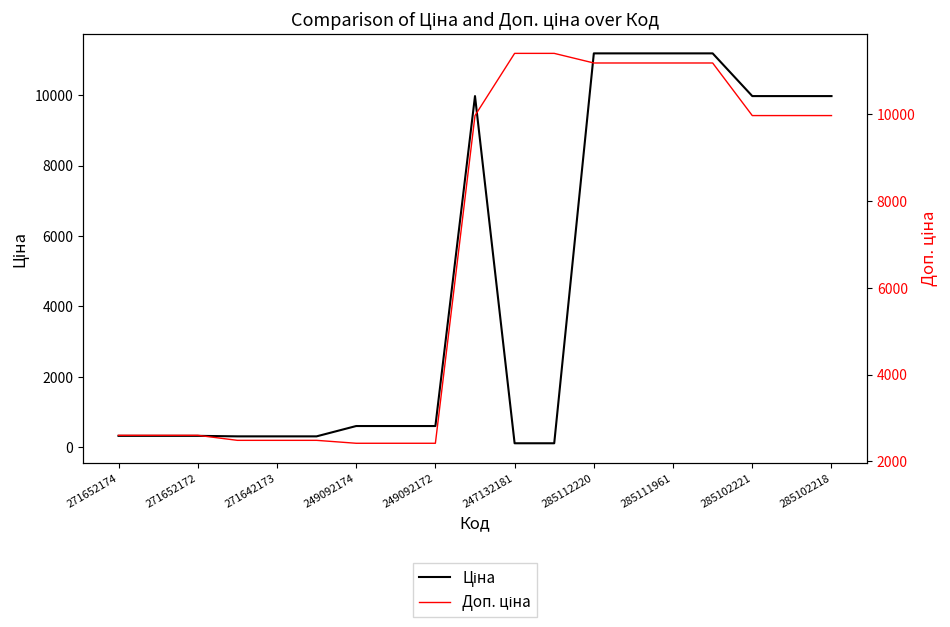

At how many categories does at least one series exceed 6282?

10